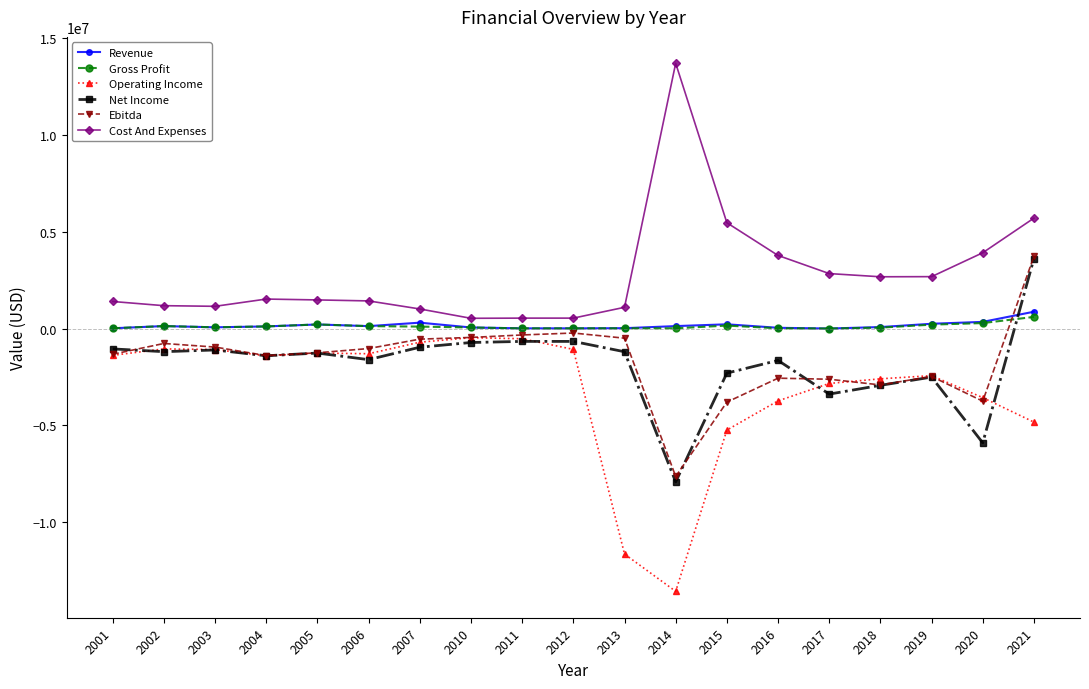

At which category is the sum across all series the highest?

2021